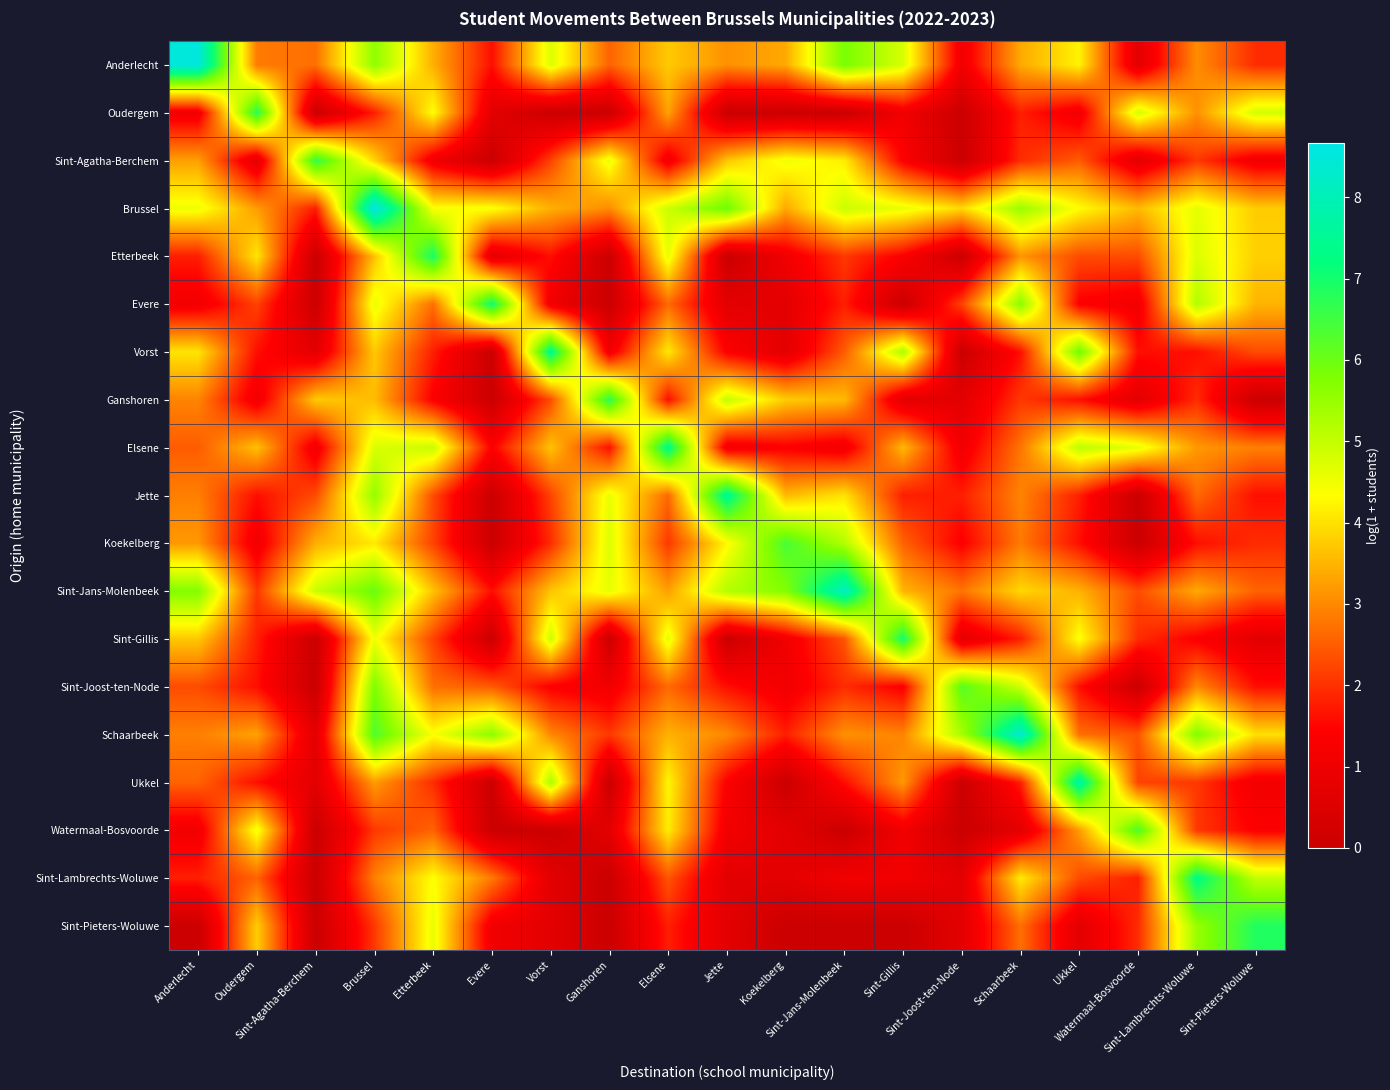

What is the total value across all series at Sint-Jans-Molenbeek?

53.5